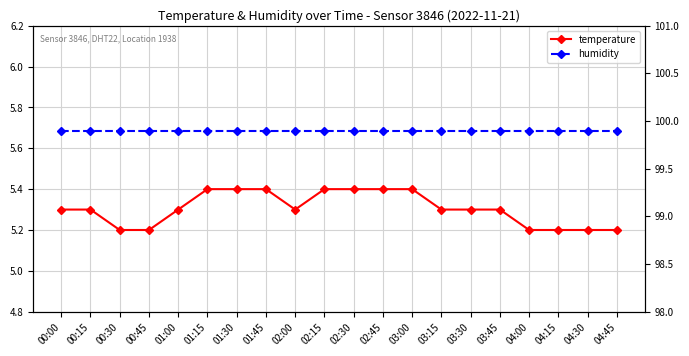

True or false: temperature has a value of 2.1 at 03:30.

False